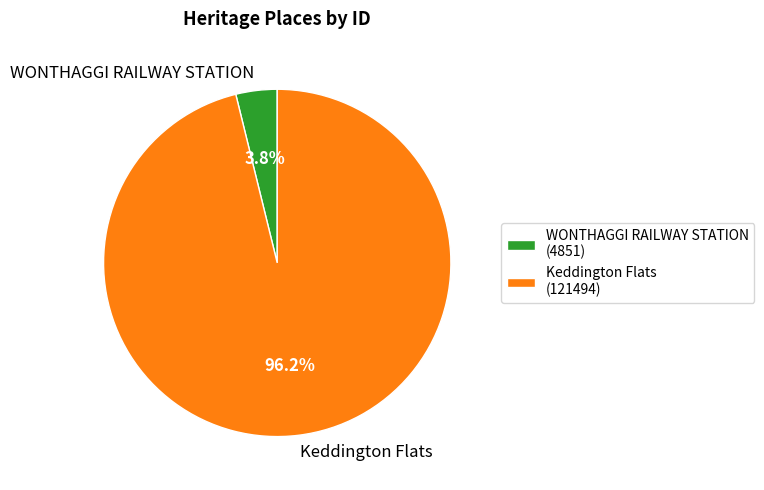

How many slices are in this pie chart?

2